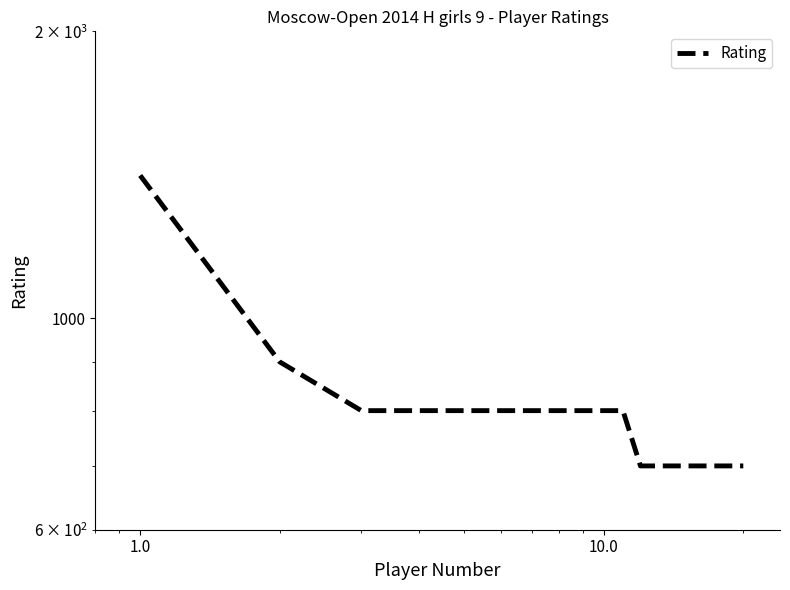

What is the difference between the second highest and second lowest values?

200